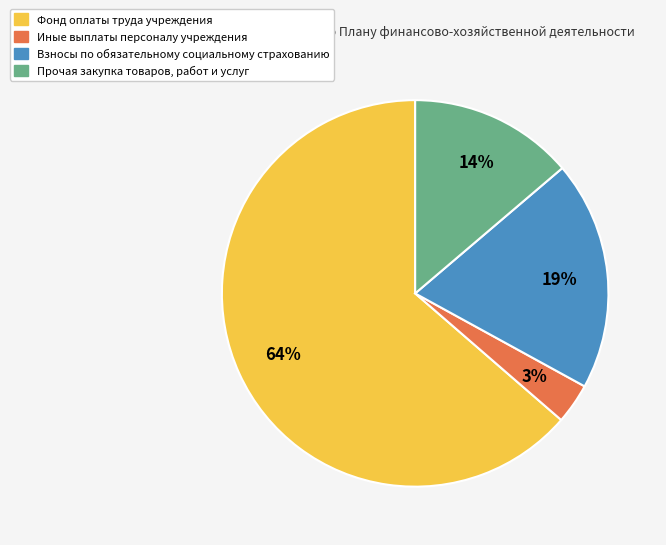

Does any single category account for the majority?

Yes